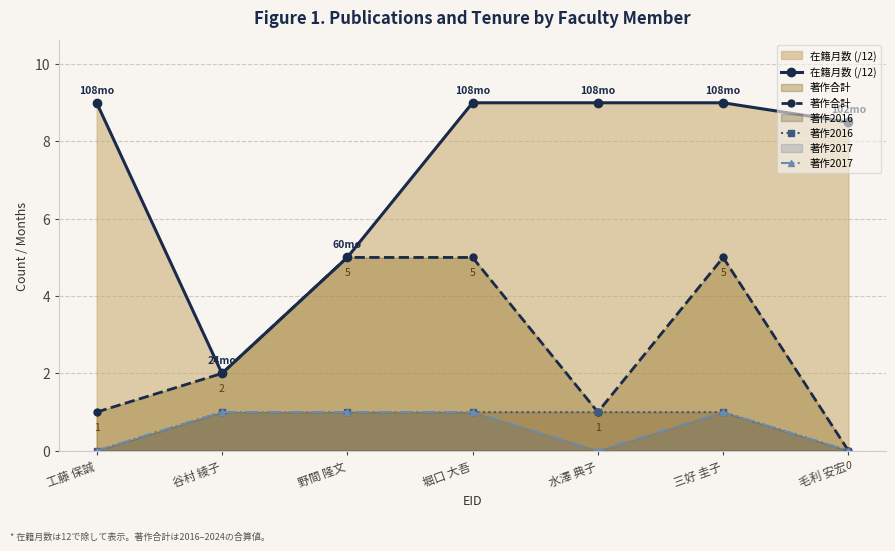

Where is the first local minimum for 在籍月数 (/12)?

谷村 綾子